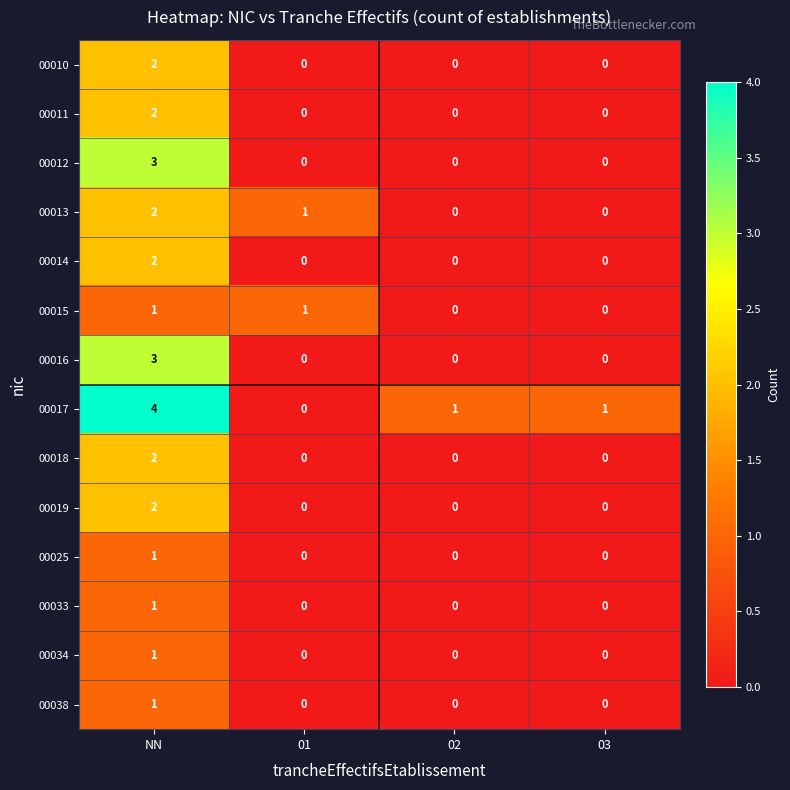

What is the greatest value displayed?

4